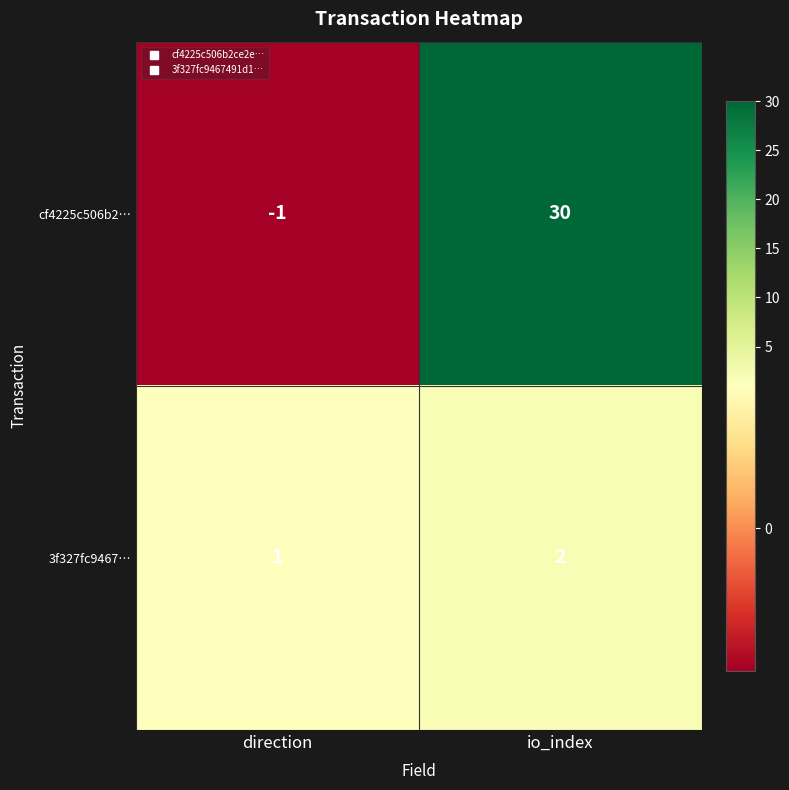

What is the difference between the cf4225c506b2… values at io_index and direction?

31